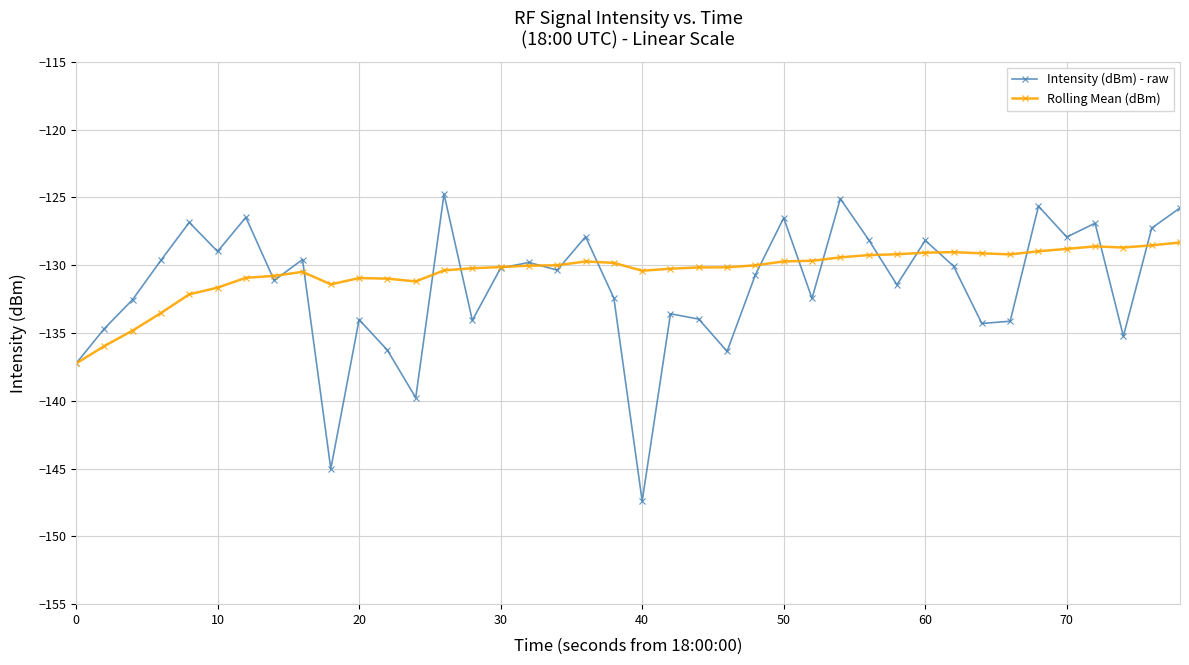

True or false: Intensity (dBm) - raw has more than 2 interior local peaks.

True